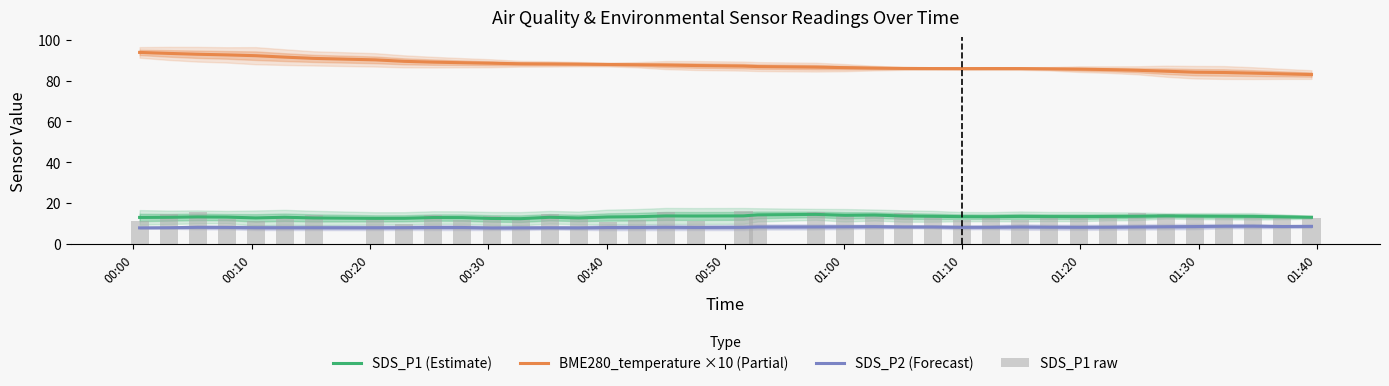

True or false: SDS_P1 (Estimate) and SDS_P2 (Forecast) cross at least once.

False